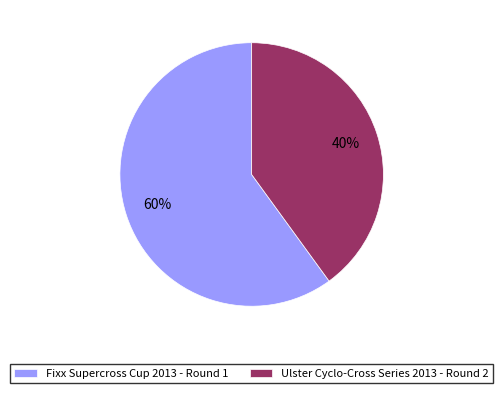

Which slice represents more than half of the pie?

Fixx Supercross Cup 2013 - Round 1